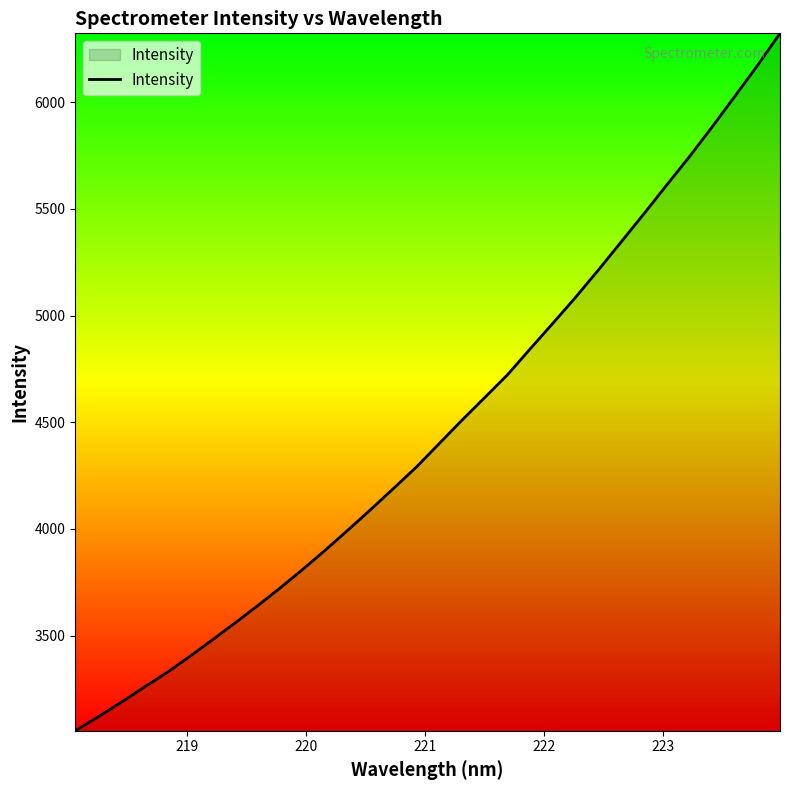

How many lines are shown in the chart?

1